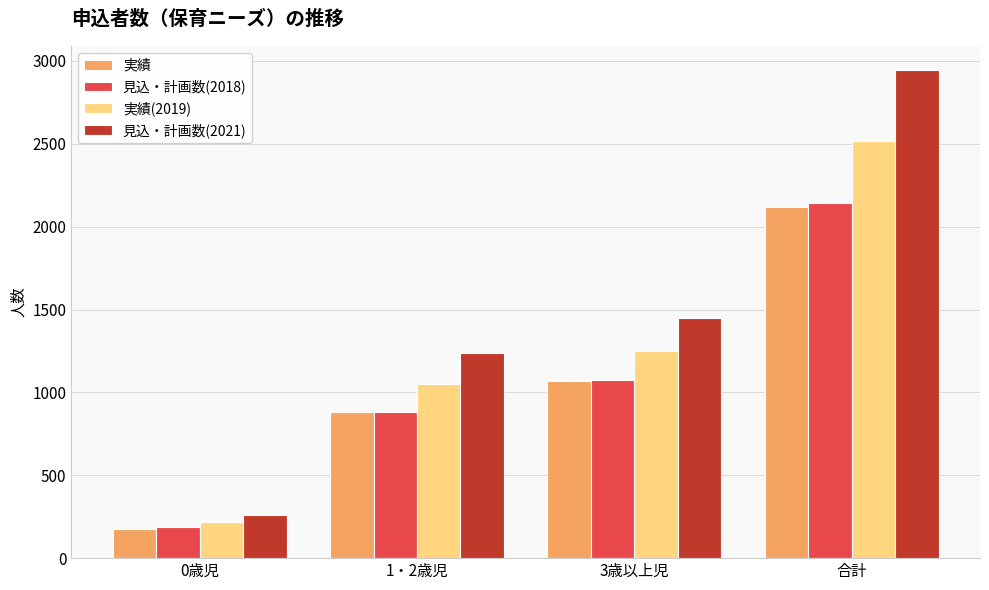

How many values in the 実績(2019) series are below 1249?

2